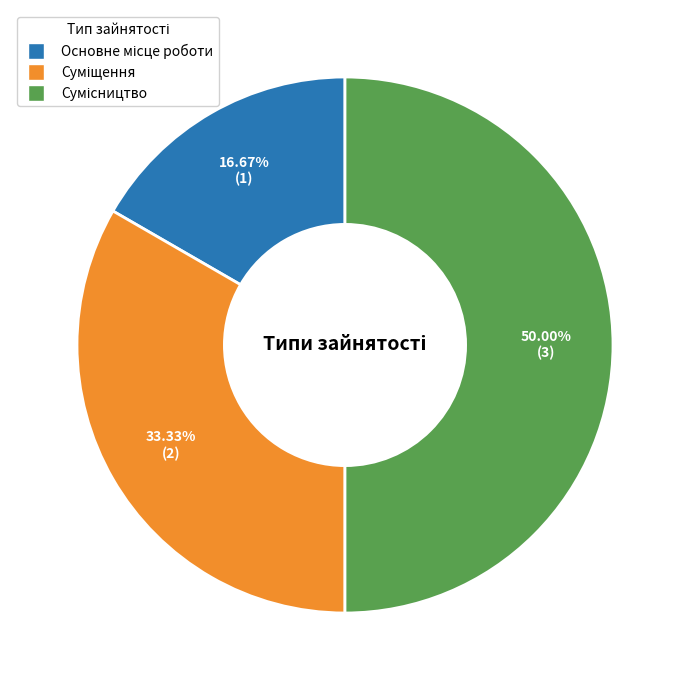

To the nearest percent, what is the combined percentage of Основне місце роботи and Сумісництво?

67%